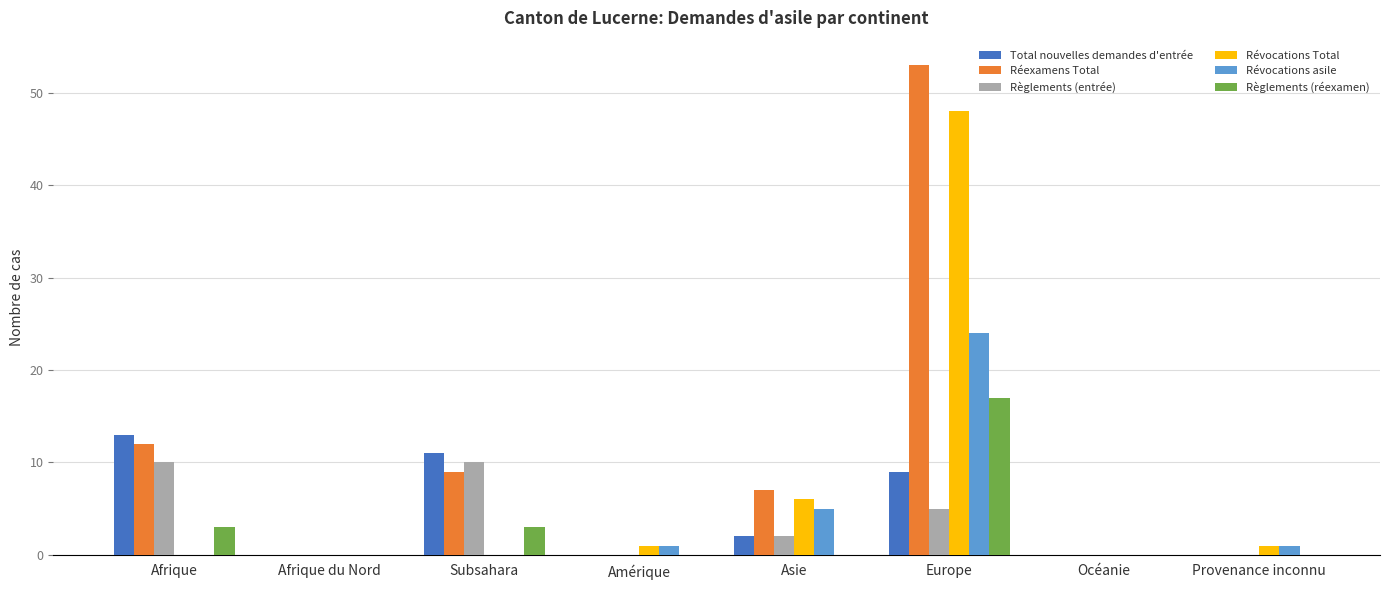

What is the sum of all Règlements (entrée) values?

27